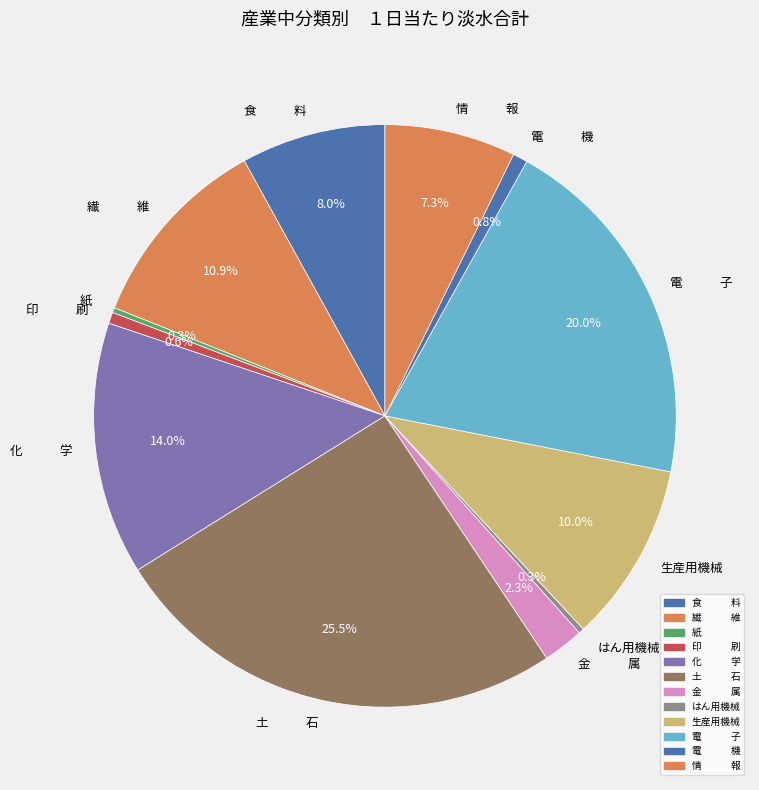

Approximately how many times larger is the value at 土 石 compared to 化 学?

1.8